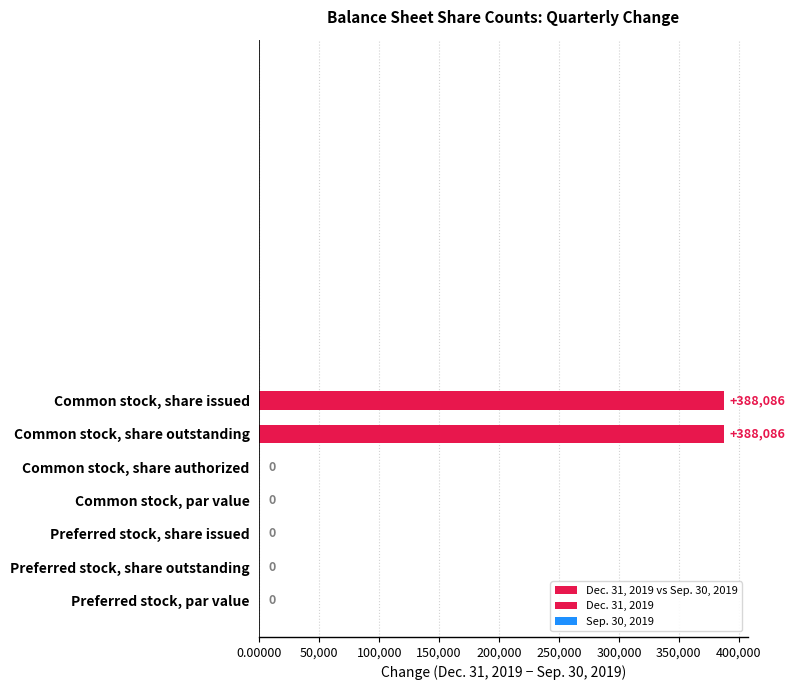

Count the number of data series in this chart.

1